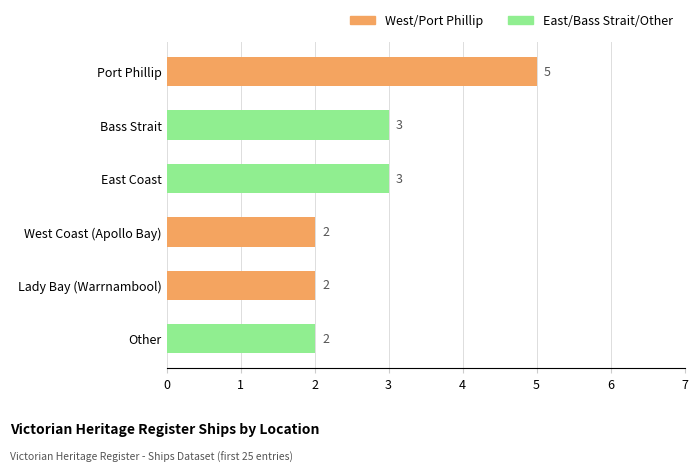

Where is the data nearest to the value 3?

Bass Strait